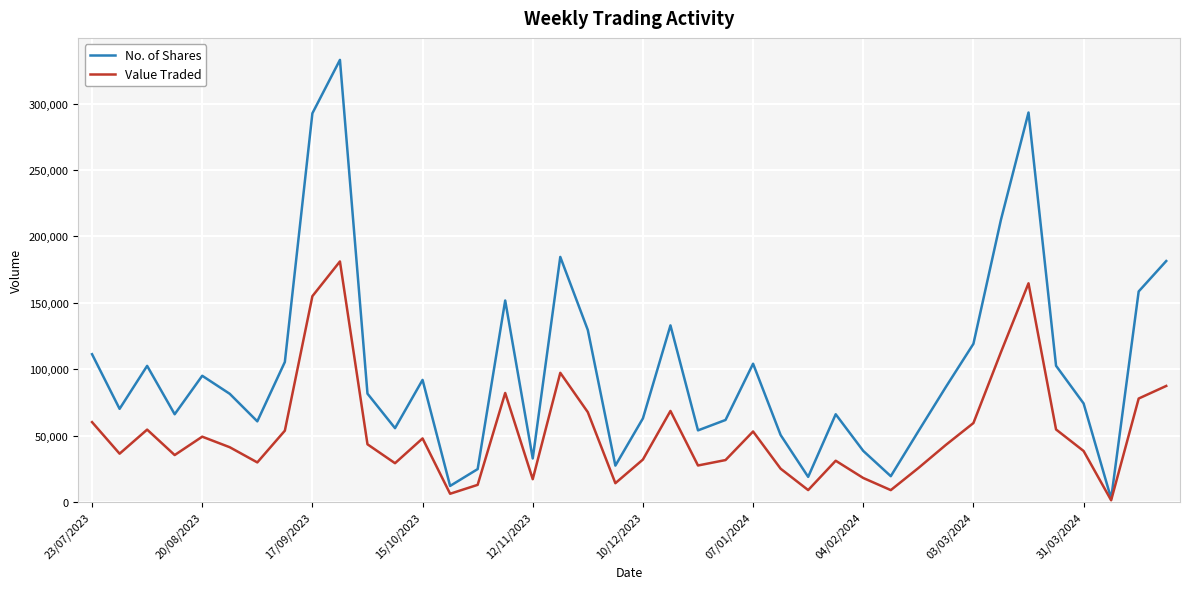

Does the chart display data point markers on the line(s)?

No